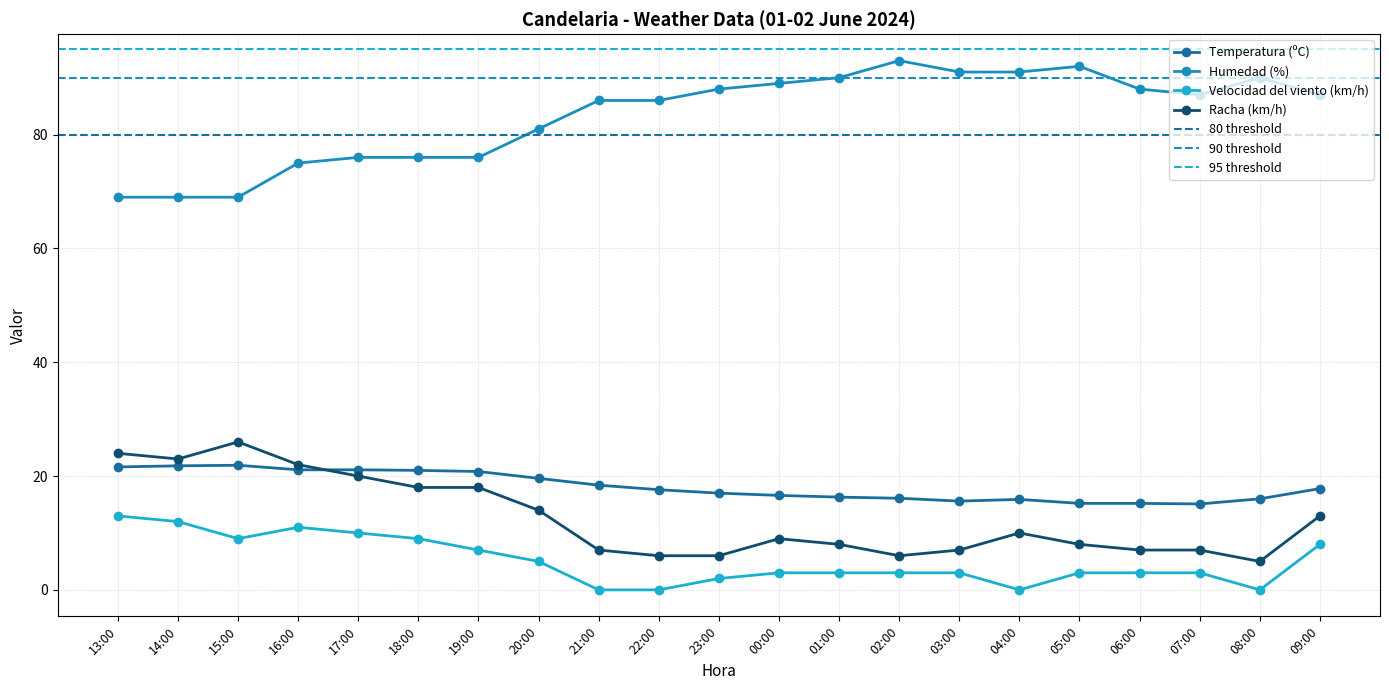

At which category does Humedad (%) reach its first local peak?

02:00